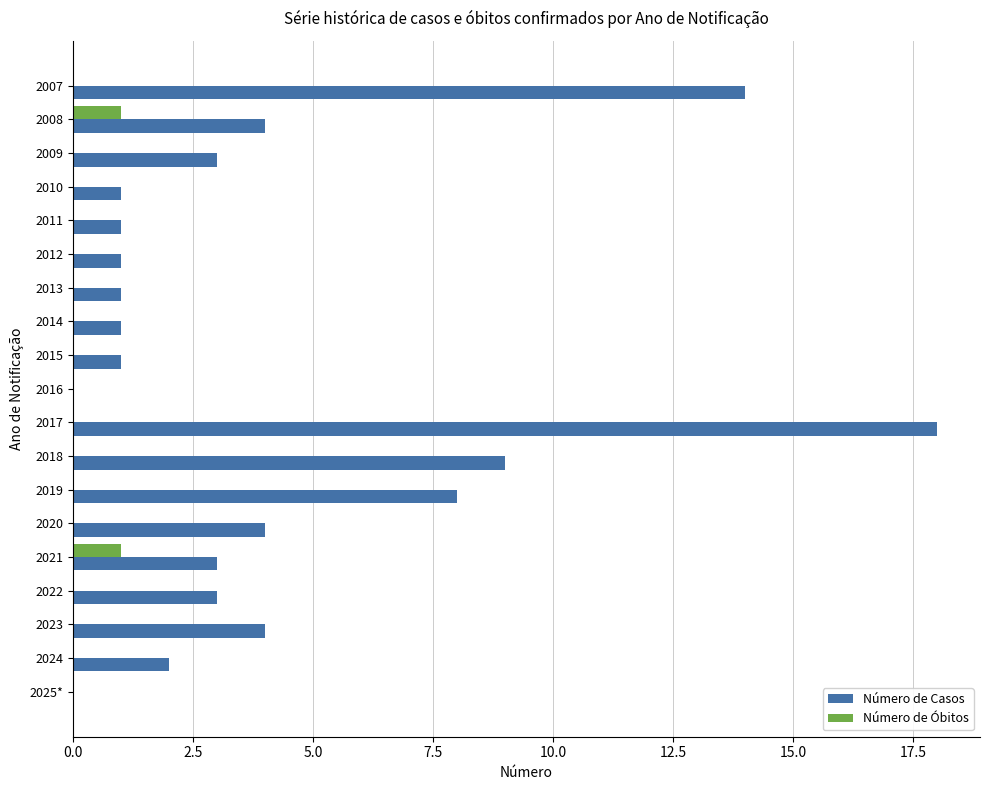

Which category has the highest value across all series?

2017